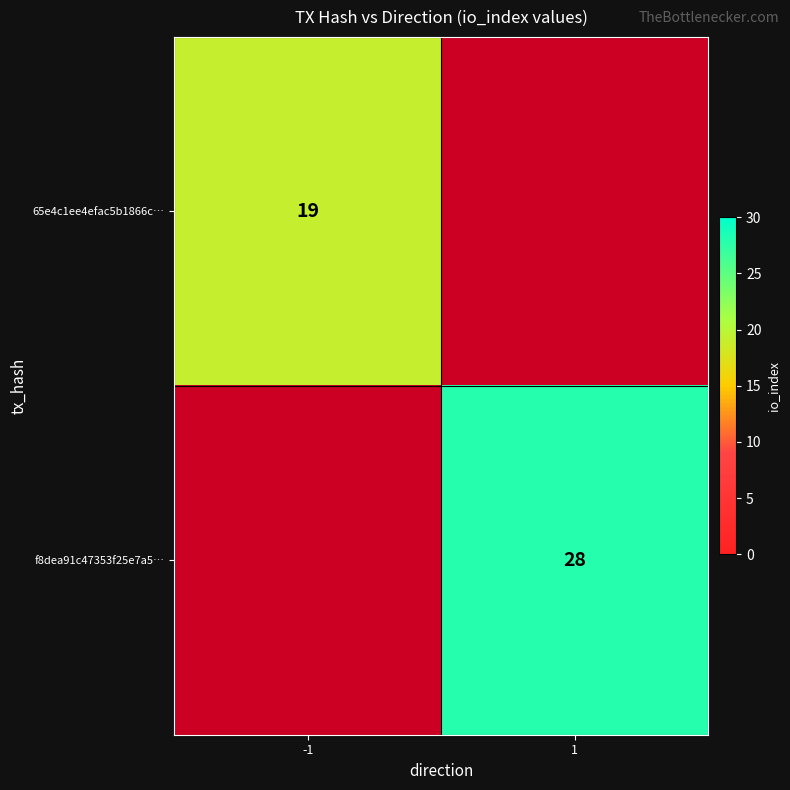

The value of f8dea91c47353f25e7a5… at 1 is 38. True or false?

False